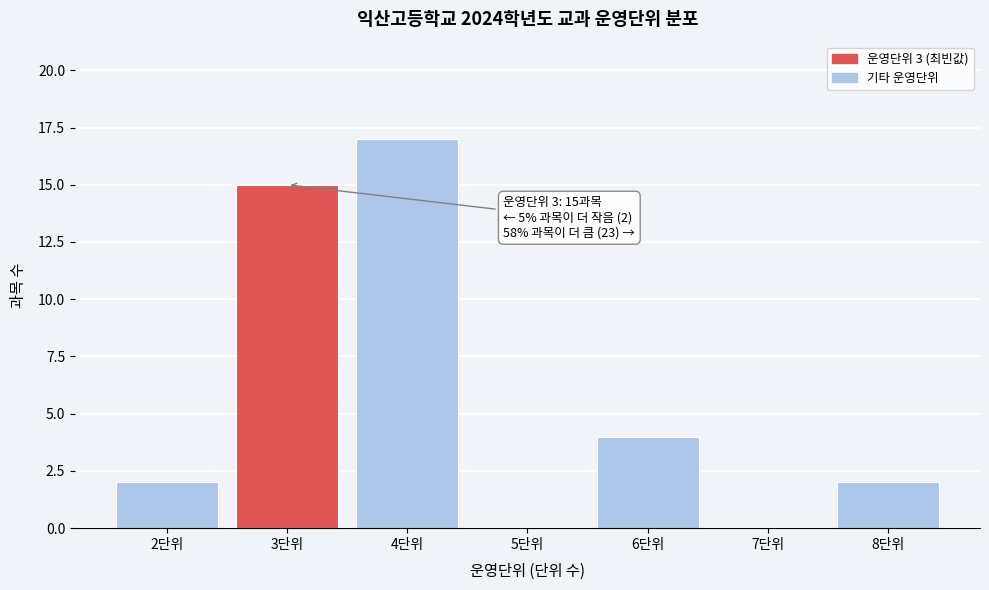

Over which range of the x-axis is the bar tallest?

3.5 to 4.5